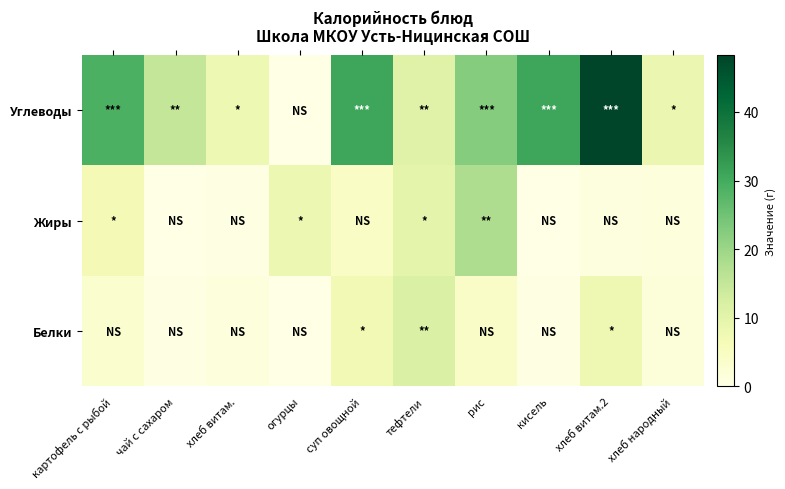

Count the number of categories in the chart.

10